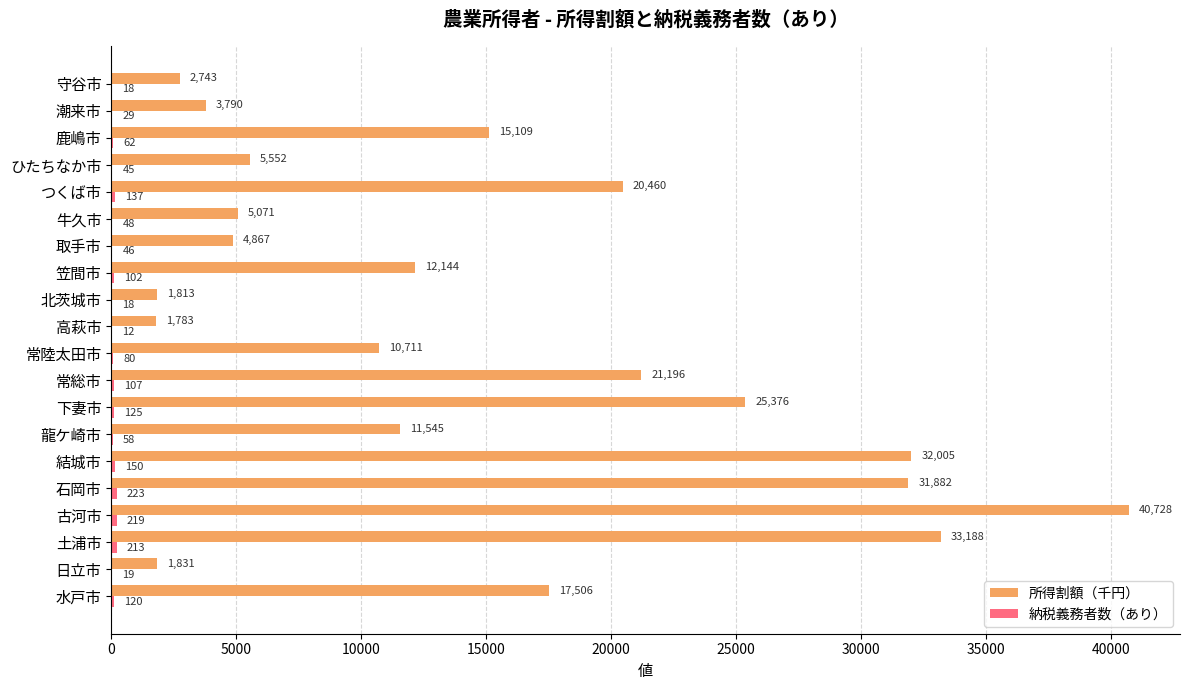

Which series has the largest range (max minus min)?

所得割額（千円）